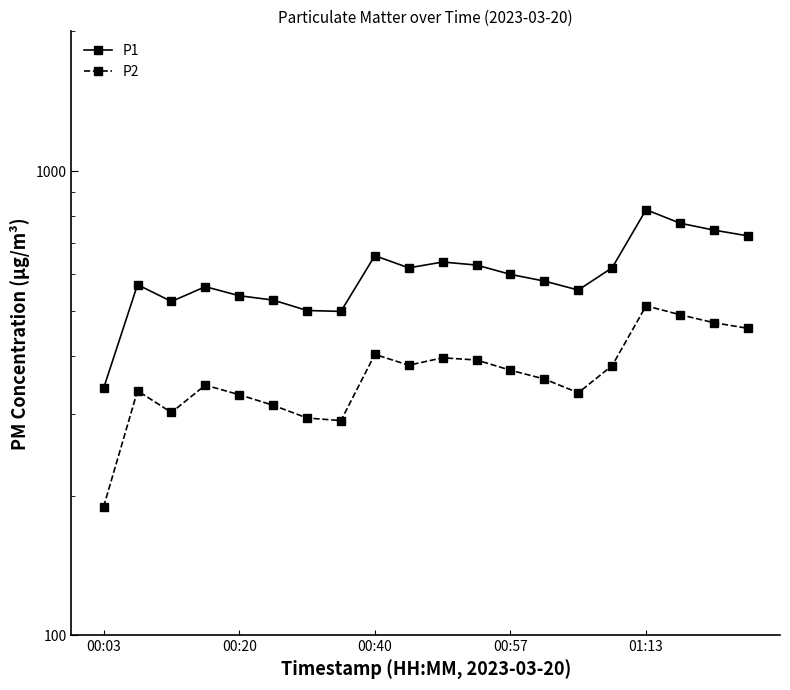

Reading left to right, what are all the values shown in this chart?

P1: 340.8	569.5	523.9	563.8	539.1	527.6	501.0	498.8	657.5	618.9	637.1	627.6	599.2	579.6	554.5	619.3	825.9	772.5	746.4	725.4
P2: 189.3	336.4	302.1	346.0	330.0	313.1	294.0	290.2	403.0	381.9	396.2	391.9	372.6	356.6	333.1	381.2	512.8	490.6	471.6	458.7